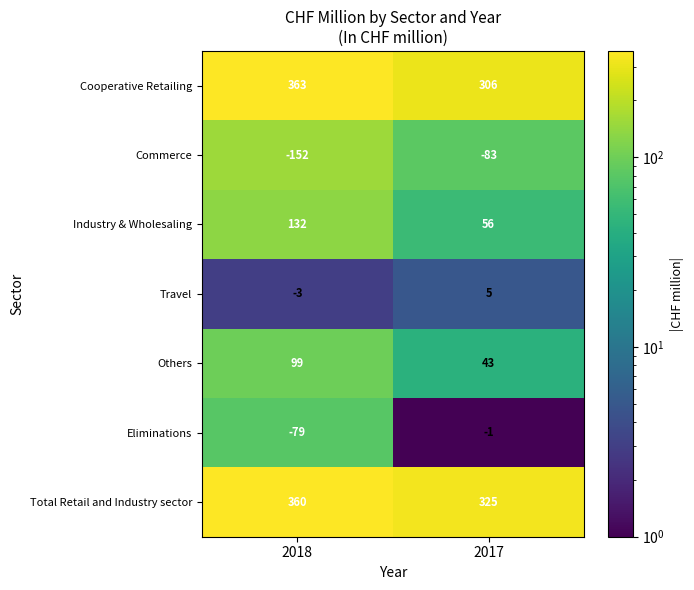

Which series changed the most between 2018 and 2017?

Eliminations